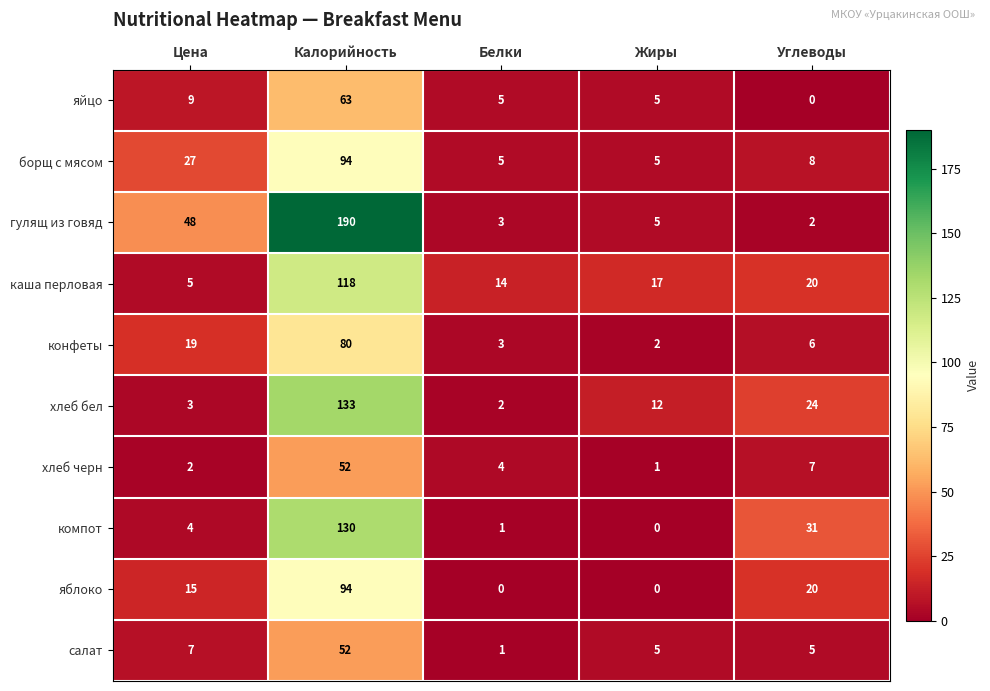

Which series has the largest total across all categories?

гулящ из говяд